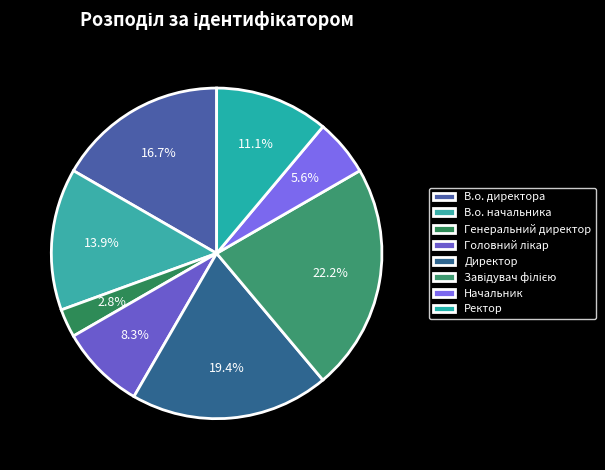

To the nearest percent, what portion does Директор represent?

19%